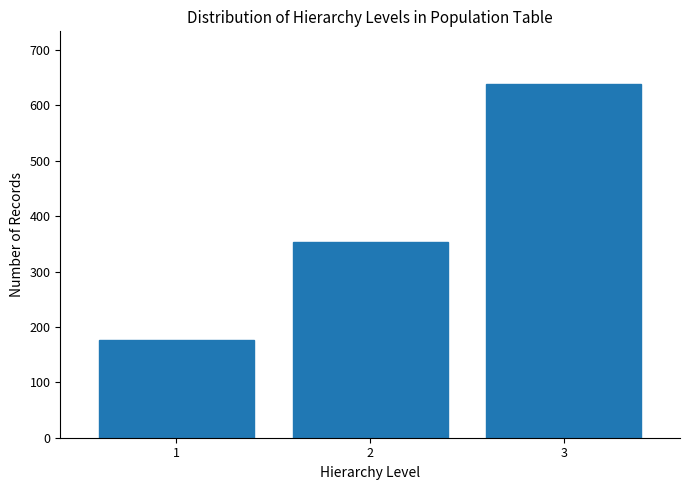

What is the height of the bar covering 1.5 to 2.5 on the x-axis? The values are not printed on the chart, so give them approximately, as read against the axis.

350